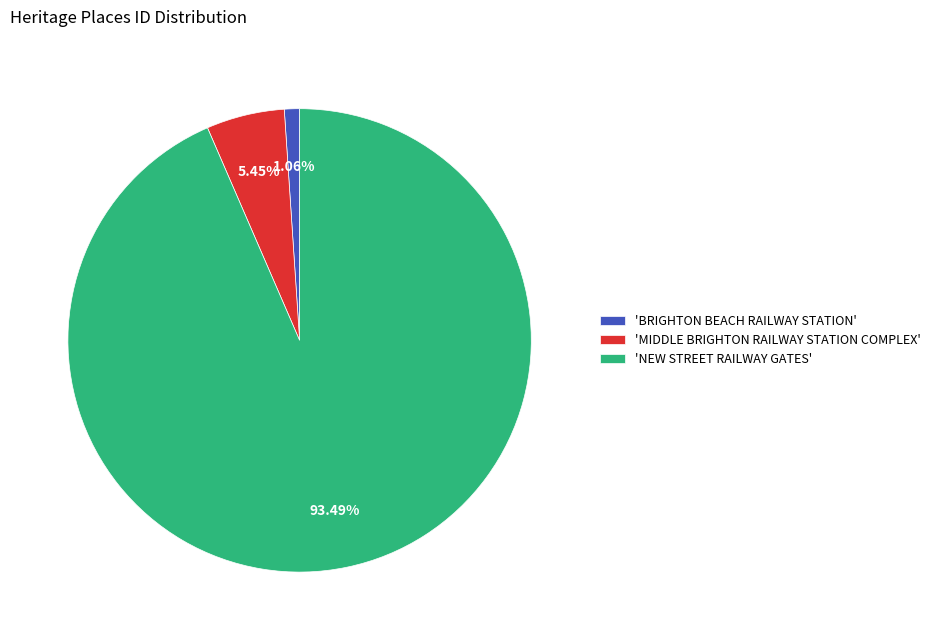

Does any single category account for the majority?

Yes